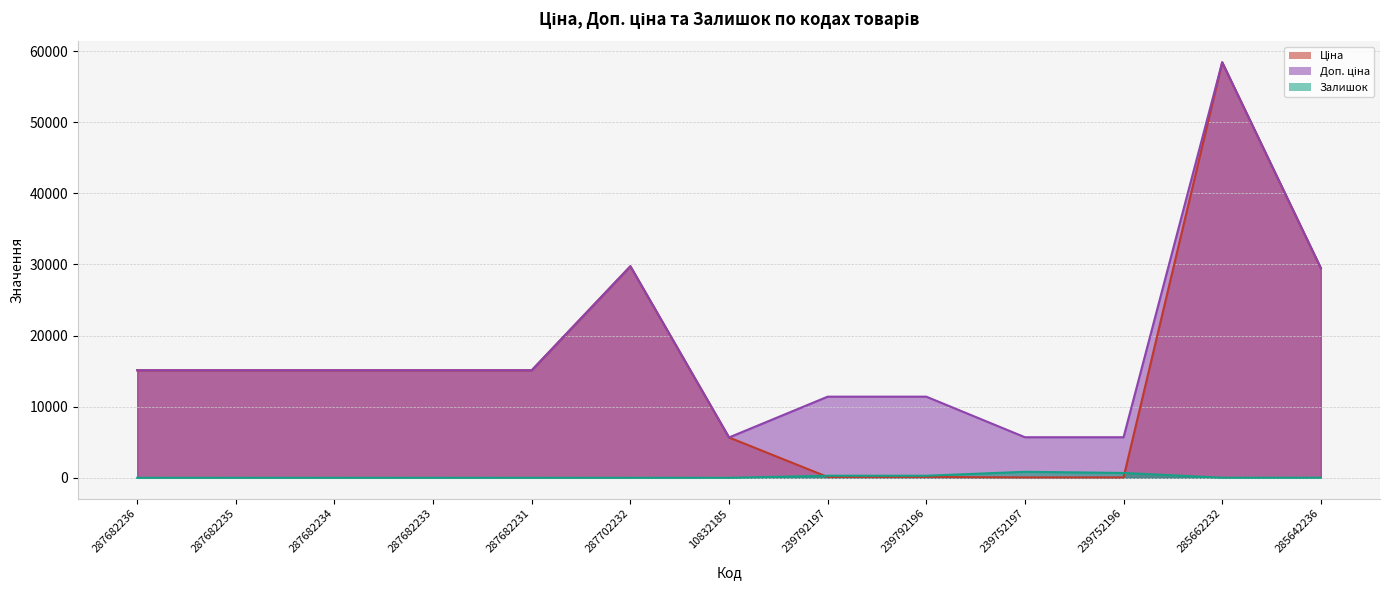

Which category has the lowest value in the Ціна series?

239752197